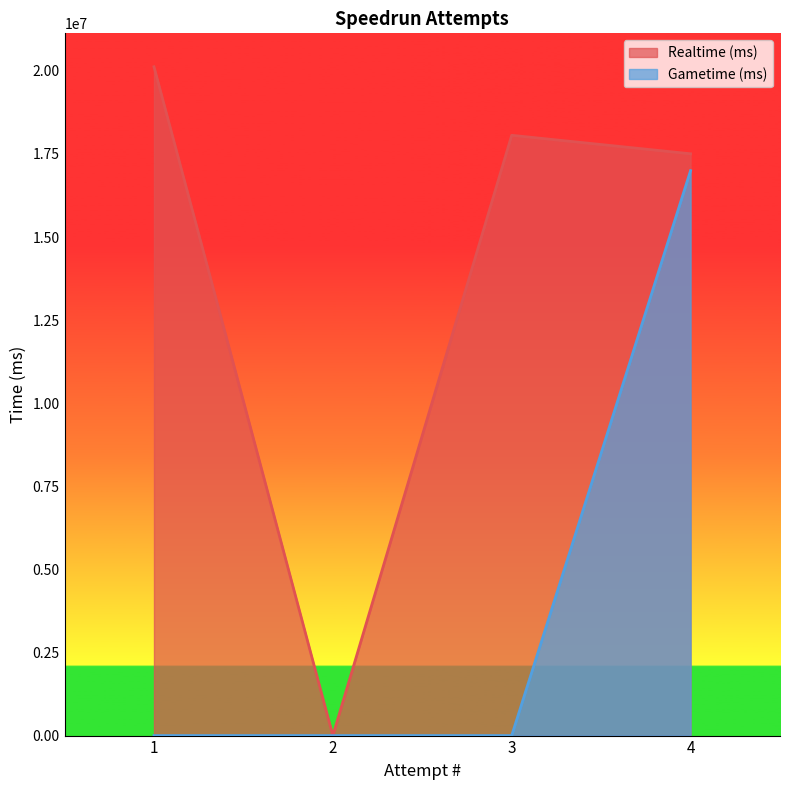

Which series changed the most between 1 and 3?

Realtime (ms)